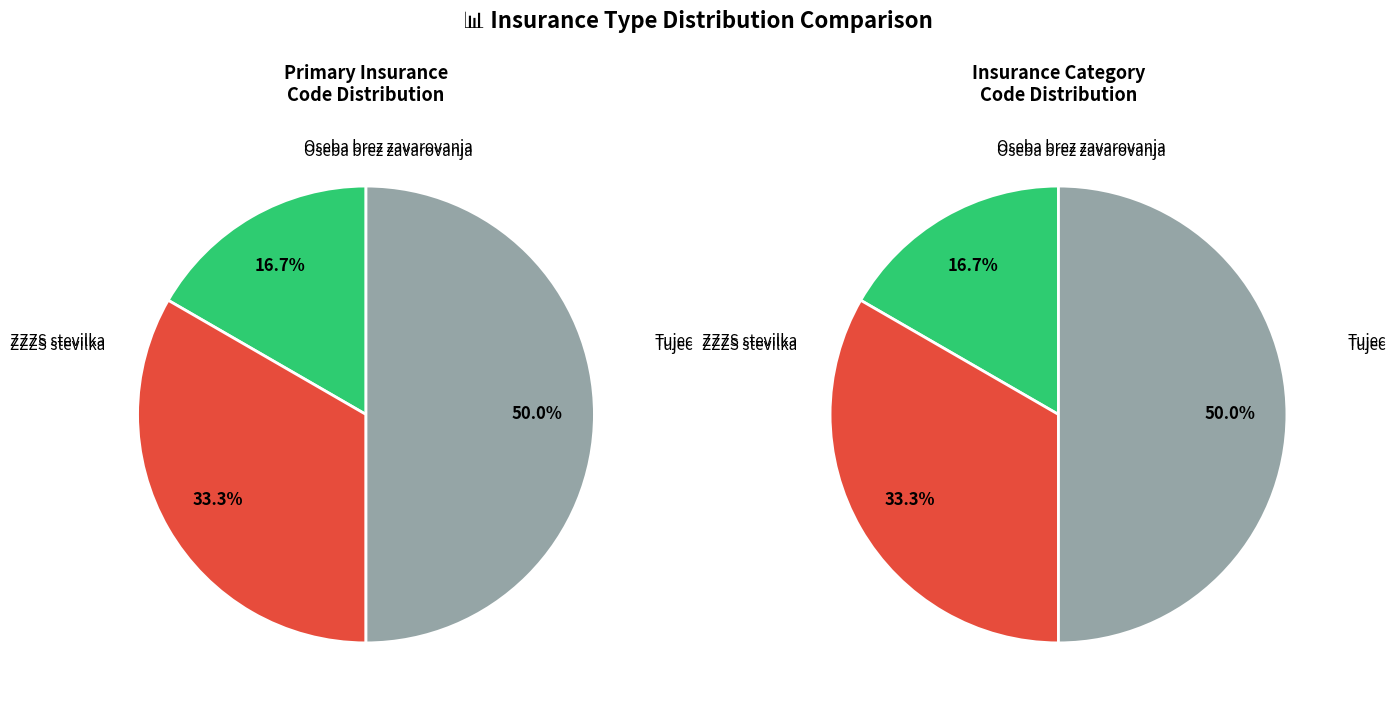

Which category has the biggest portion of the pie?

Tujec